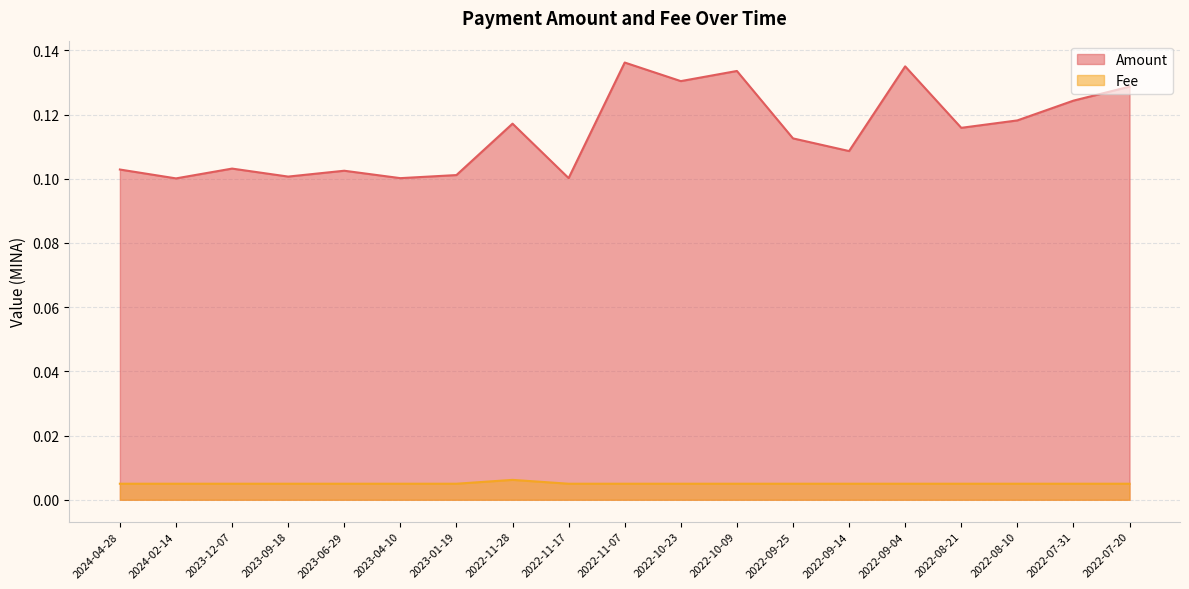

Where is the first local maximum for Fee?

2022-11-28